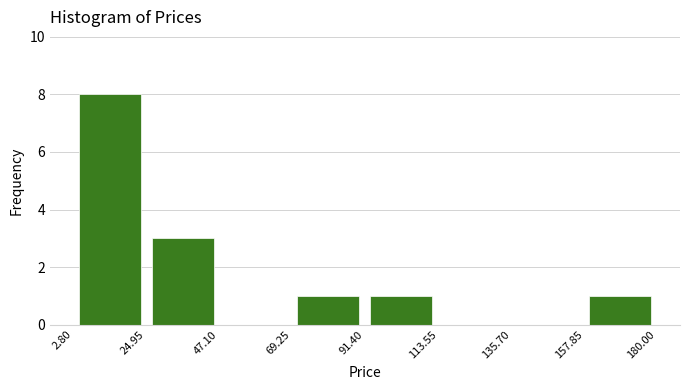

How tall is the bar that spans 69.25 to 91.40 on the x-axis? The values are not printed on the chart, so give them approximately, as read against the axis.

1